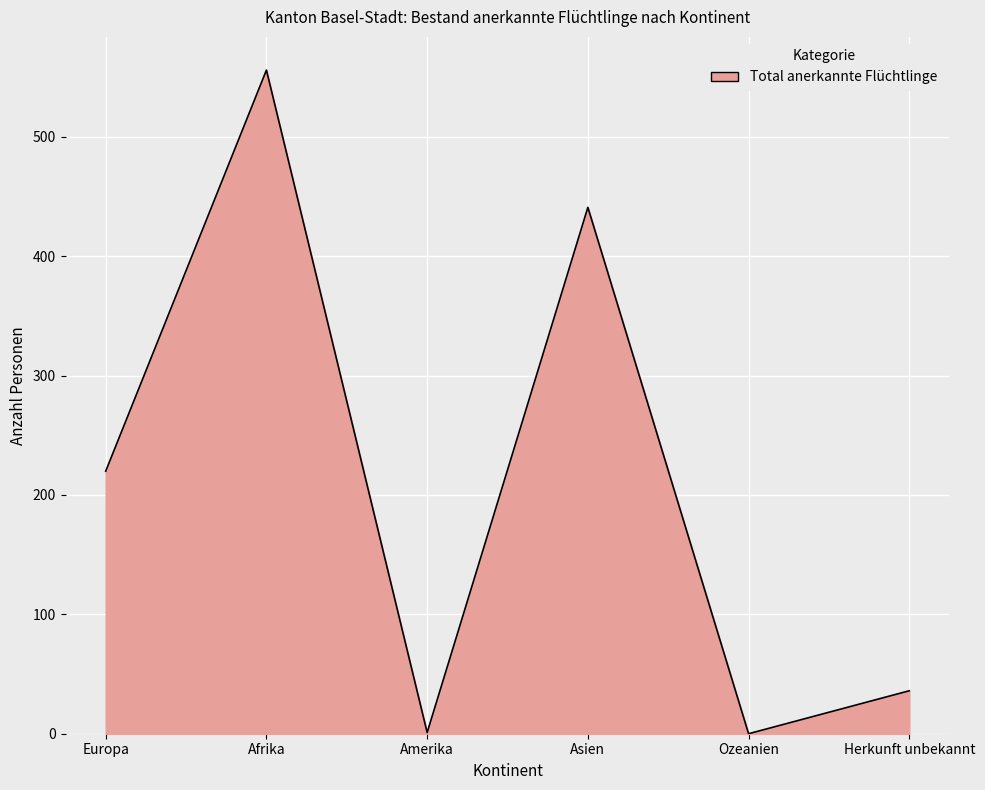

Between Asien and Europa, which is larger?

Asien